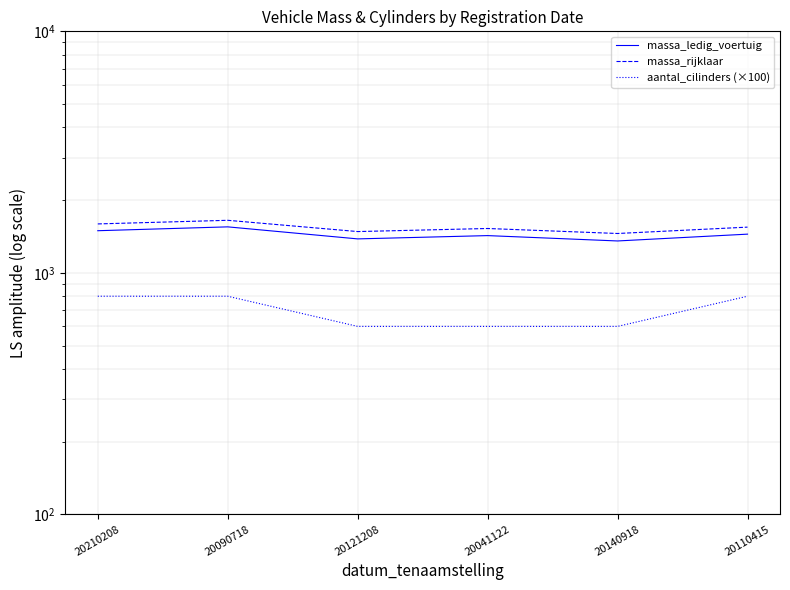

How many values in the massa_ledig_voertuig series are below 1446?

3